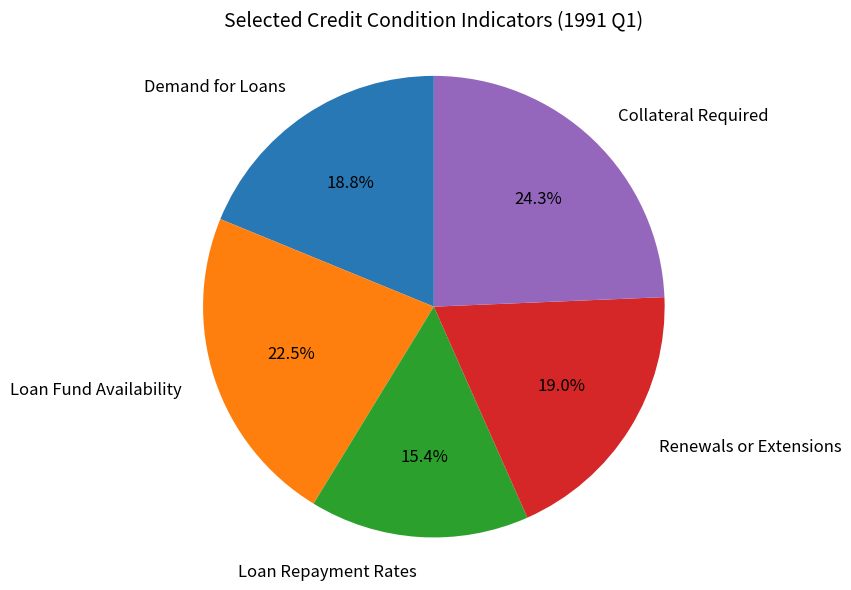

What is the ratio of the value at Demand for Loans to the value at Renewals or Extensions?

1.0